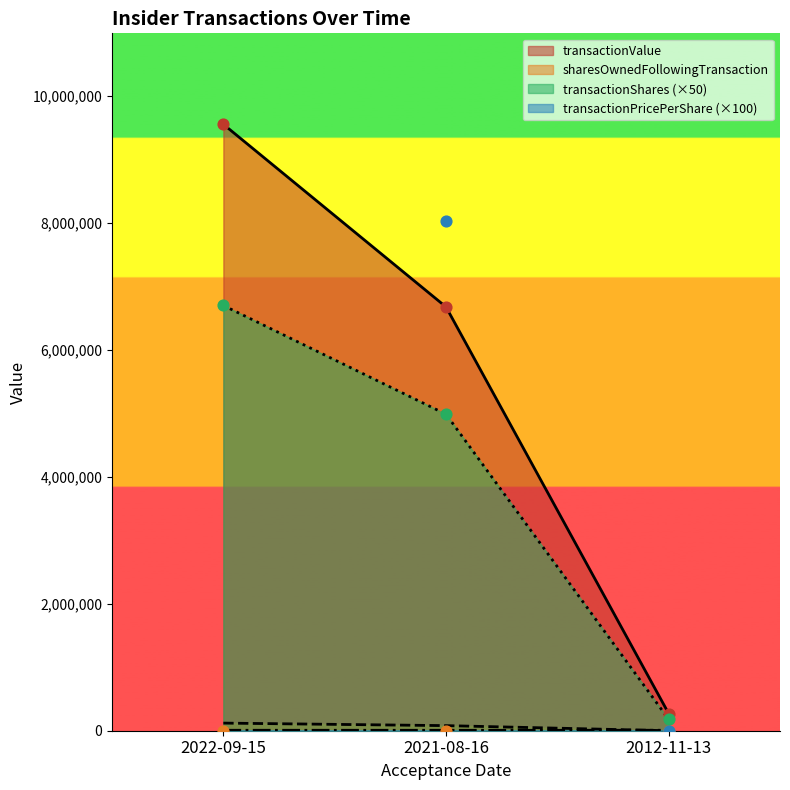

At which category is the sum across all series the highest?

2022-09-15